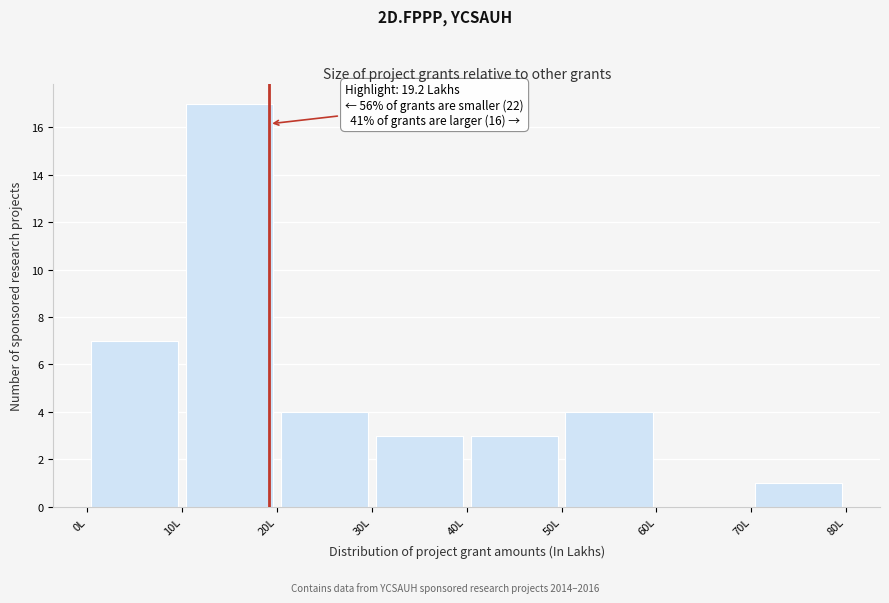

Which range on the x-axis has the tallest bar?

10 to 20